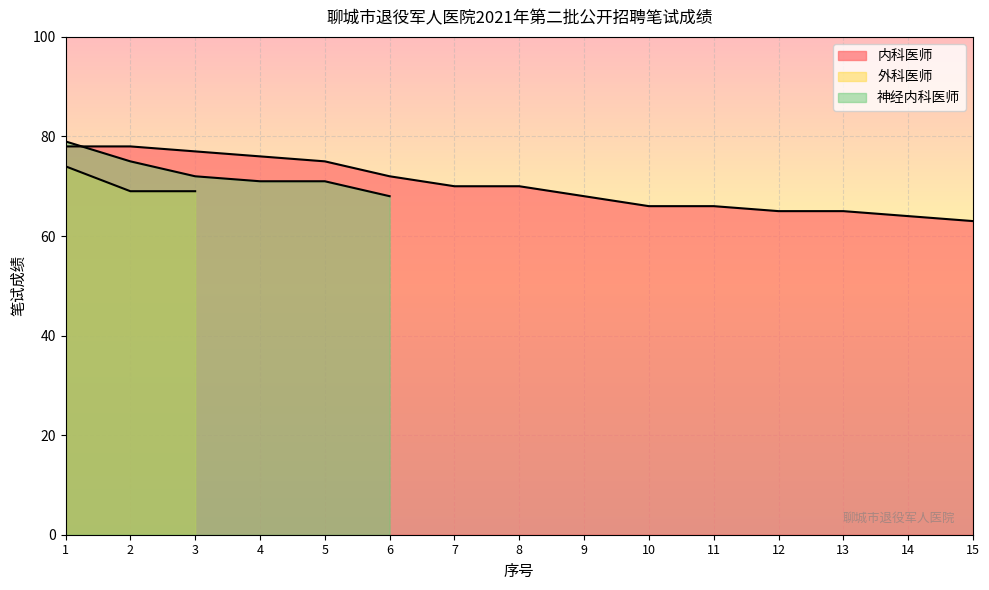

At which category is the sum across all series the highest?

1